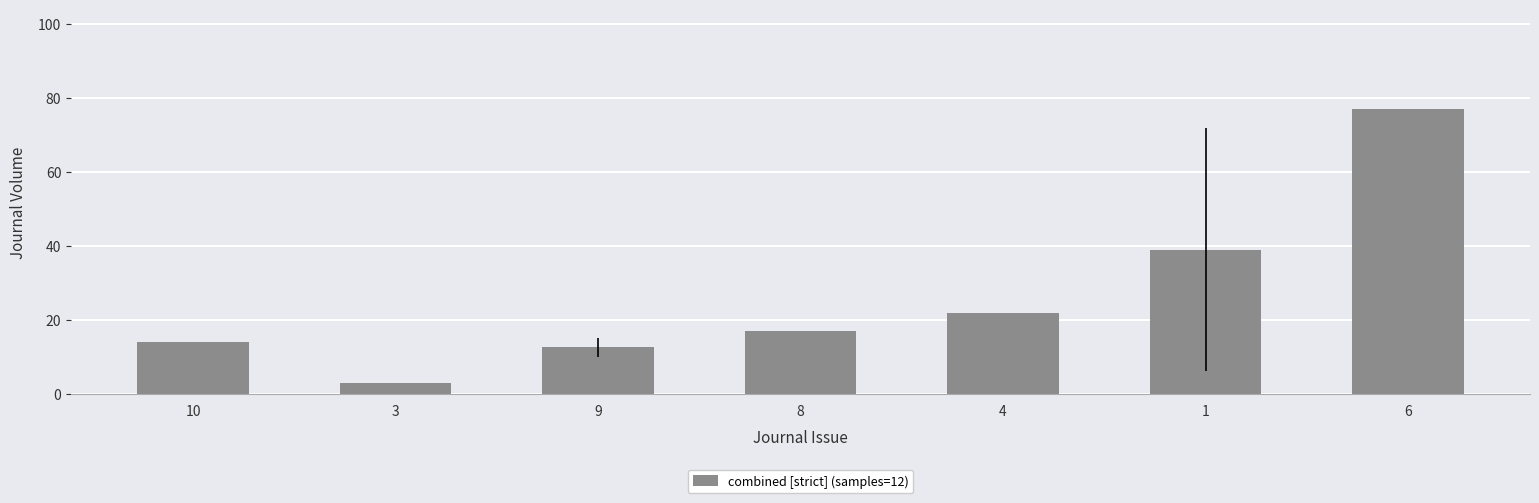

Reading left to right, list all the values displayed in this chart.

14.0	3.0	12.7	17.0	22.0	39.0	77.0